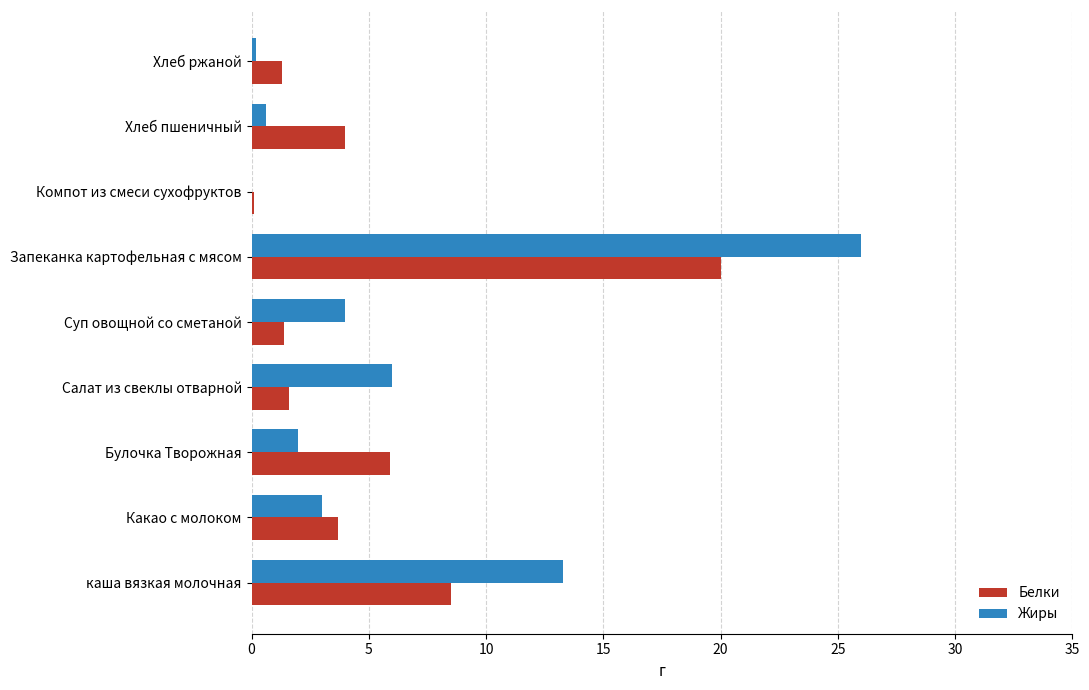

The Жиры series shows 2.0 at Булочка Творожная. True or false?

True